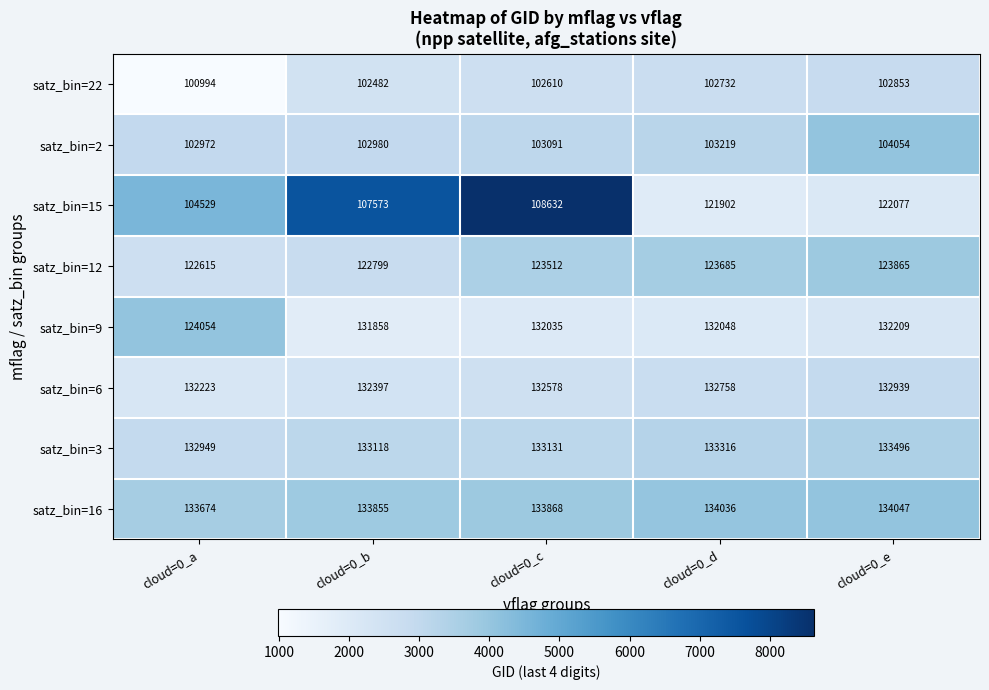

How many satz_bin=12 values are between 122799 and 123685?

3